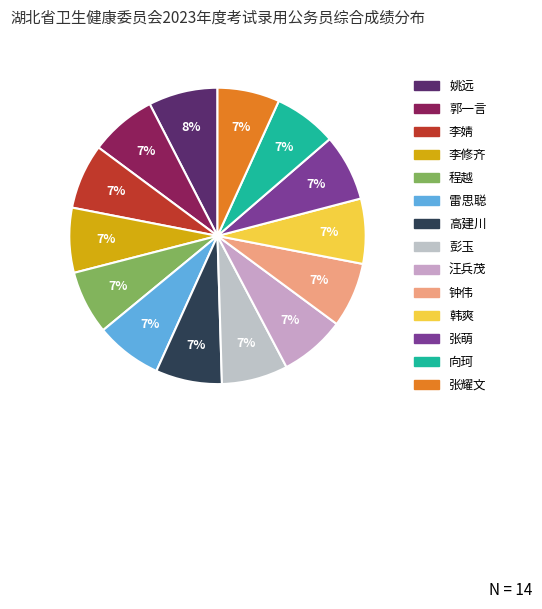

What is the largest slice in the pie chart?

姚远